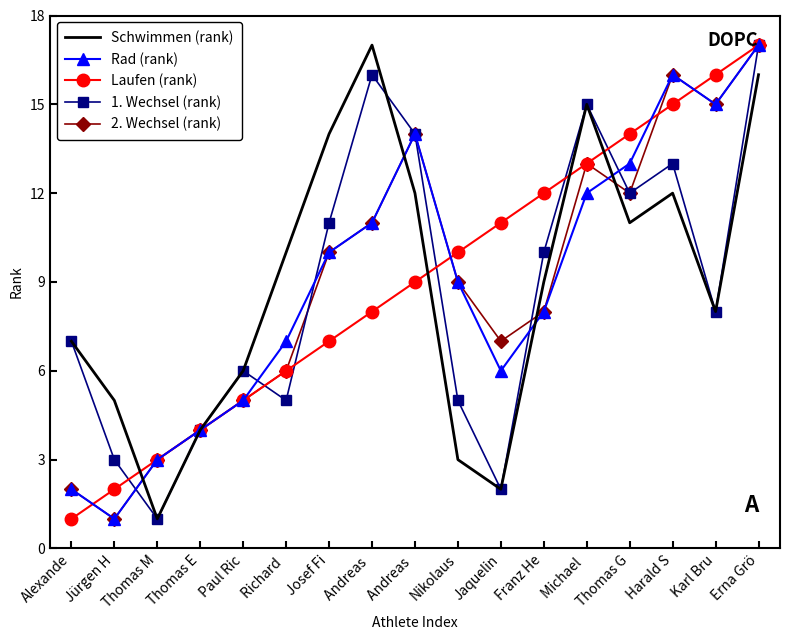

What is the label of the 14th point from the left?

Thomas G